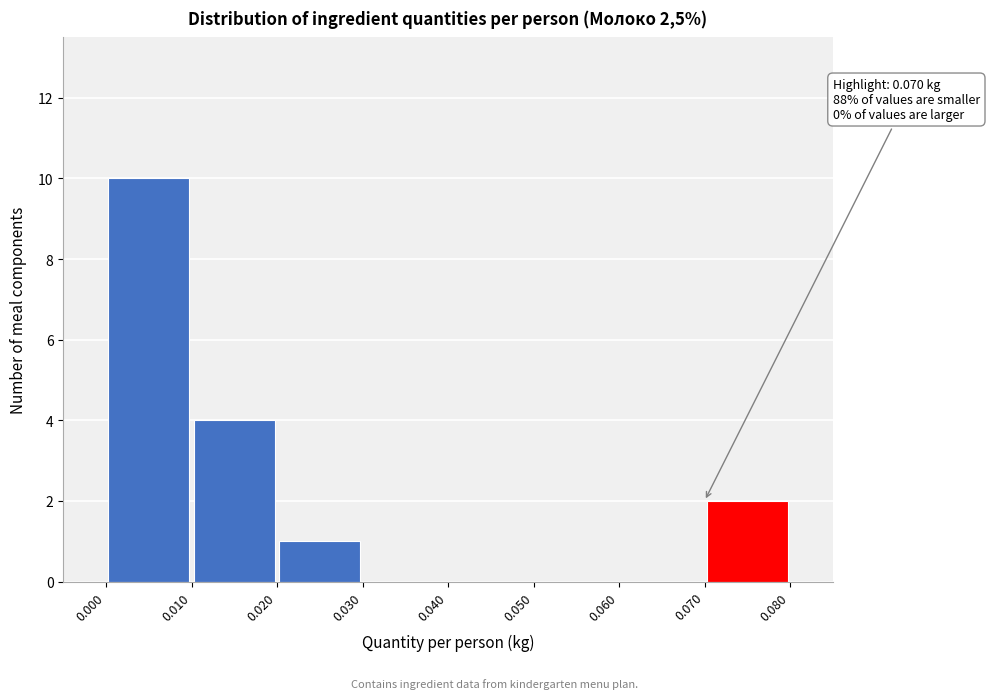

Which range on the x-axis has the tallest bar?

0.000 to 0.010